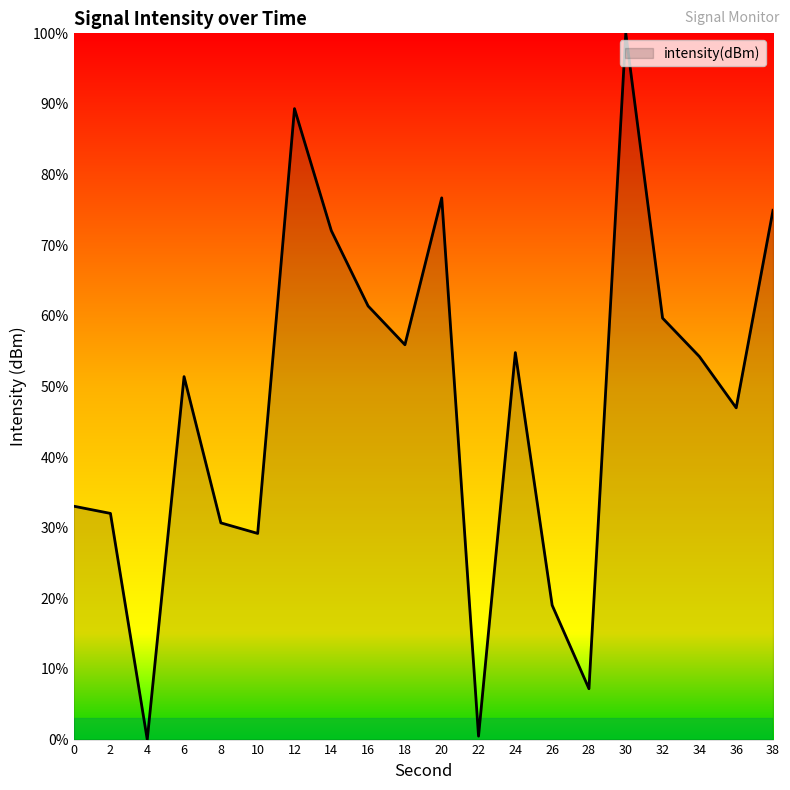

What is the difference between the maximum and minimum values?

100.0